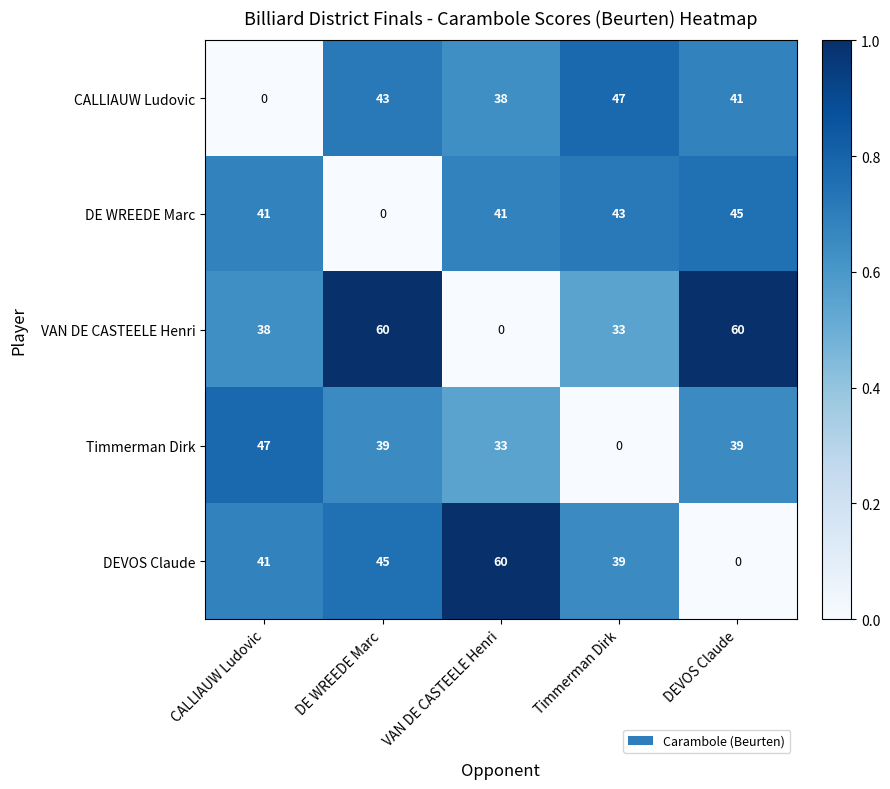

Reading right to left, transcribe all the data shown in this chart.

CALLIAUW Ludovic: 41	47	38	43	0
DE WREEDE Marc: 45	43	41	0	41
VAN DE CASTEELE Henri: 60	33	0	60	38
Timmerman Dirk: 39	0	33	39	47
DEVOS Claude: 0	39	60	45	41